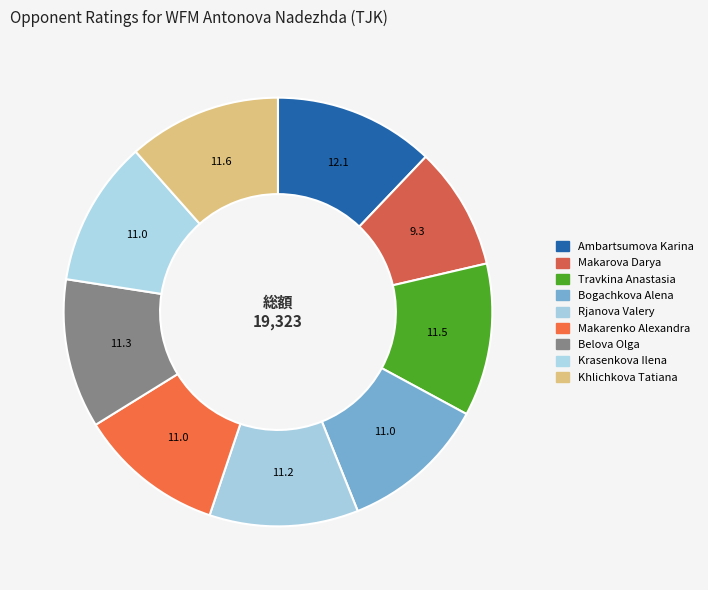

Is there any slice that represents more than half of the pie?

No